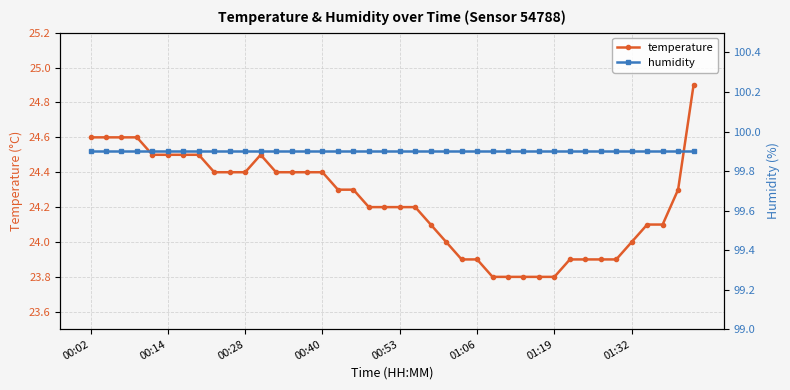

What is the sum of all temperature values?

969.0